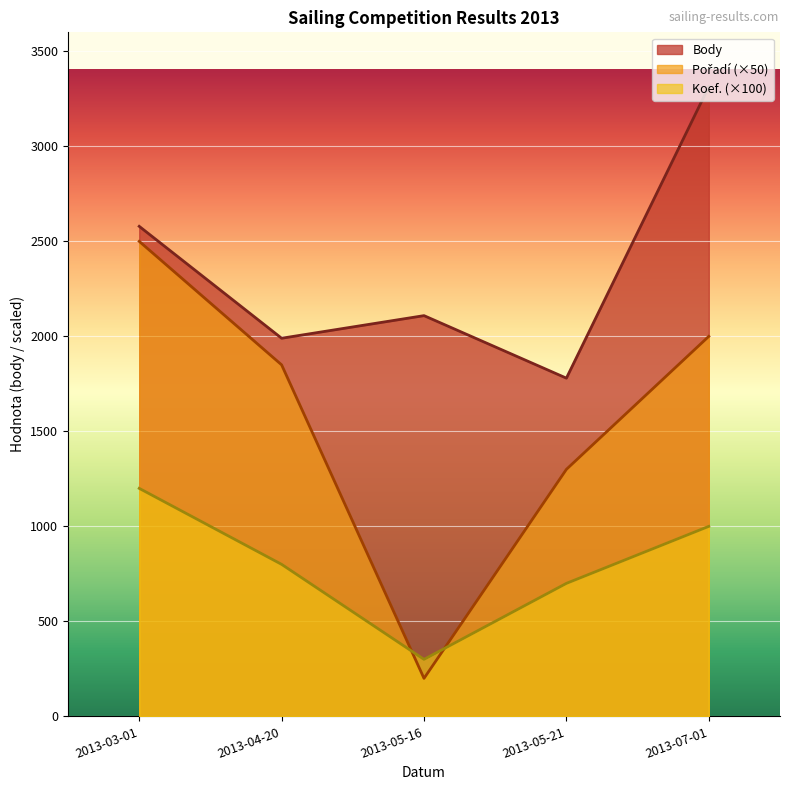

What is the value of the Body point at the 1st from the left?

2579